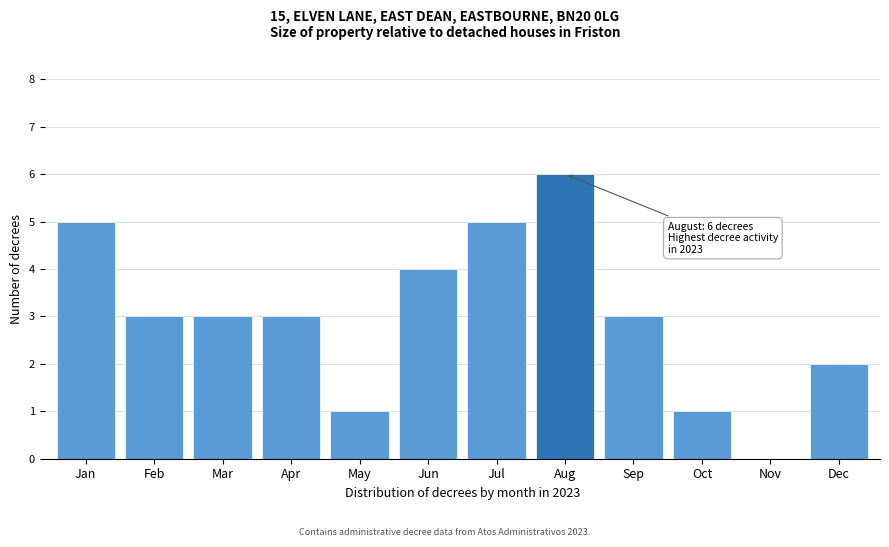

Reading left to right, what are all the values shown in this chart?

Jan=5	Feb=3	Mar=3	Apr=3	May=1	Jun=4	Jul=5	Aug=6	Sep=3	Oct=1	Nov=0	Dec=2